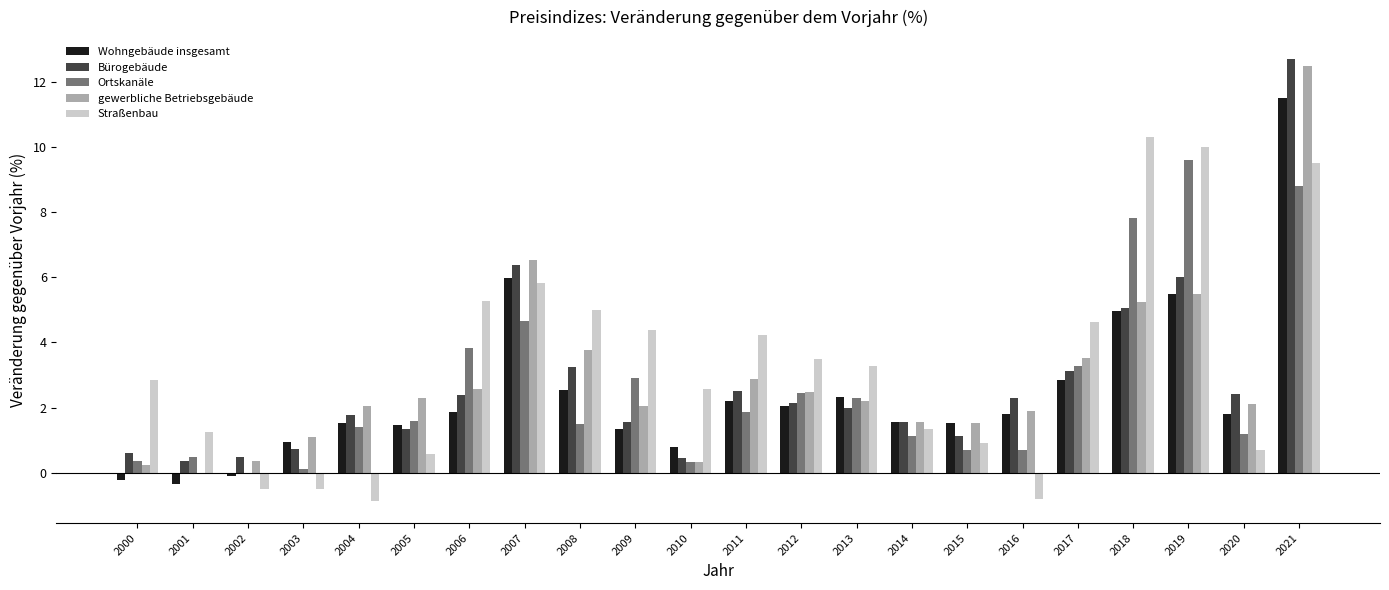

The value of Bürogebäude at 2012 is 3.3. True or false?

False